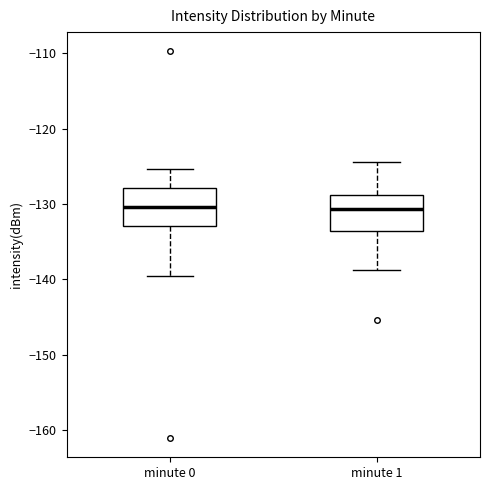

Reading left to right, read every box against the y-axis: the position of its median line, the range the box covers, and the ends of its whiskers. The values are not printed on the chart, so give them approximately, as read against the axis.

minute 0: median -130, box -133 to -128, whiskers -140 to -125
minute 1: median -131, box -134 to -129, whiskers -139 to -124